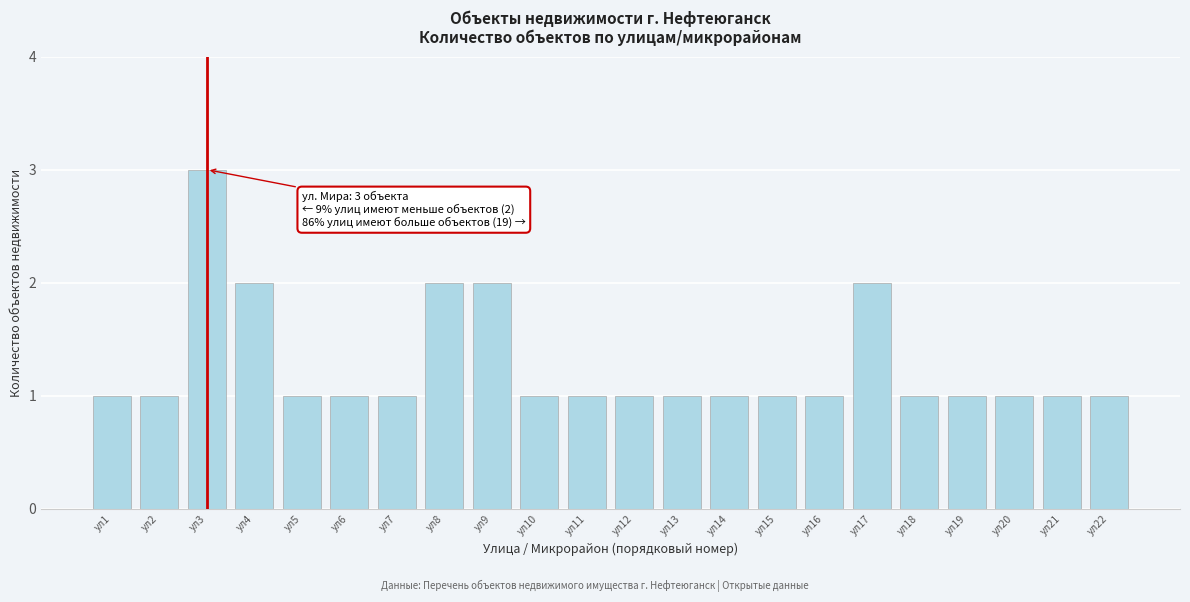

Reading left to right, extract all data points from this chart.

1	1	3	2	1	1	1	2	2	1	1	1	1	1	1	1	2	1	1	1	1	1